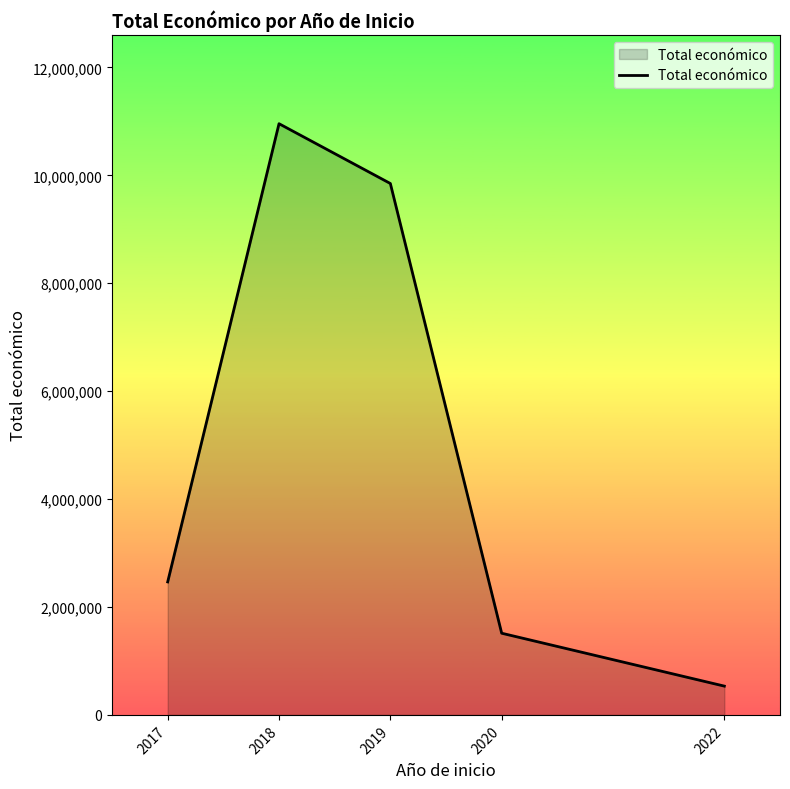

What is the average value?

5063179